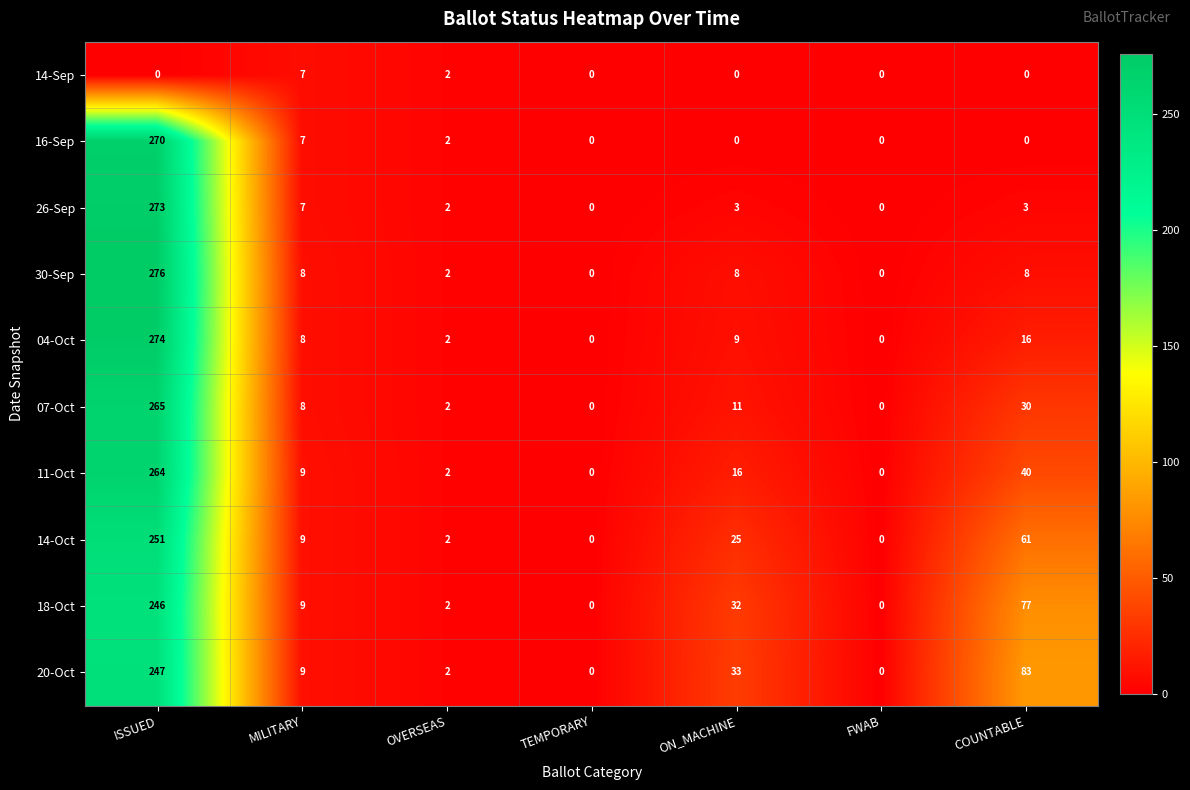

Rank the series by their maximum value, from highest to lowest.

30-Sep, 04-Oct, 26-Sep, 16-Sep, 07-Oct, 11-Oct, 14-Oct, 20-Oct, 18-Oct, 14-Sep